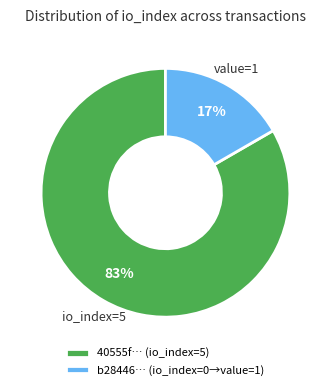

The b28446… (io_index=0→value=1) slice represents 9% of the pie. True or false?

False